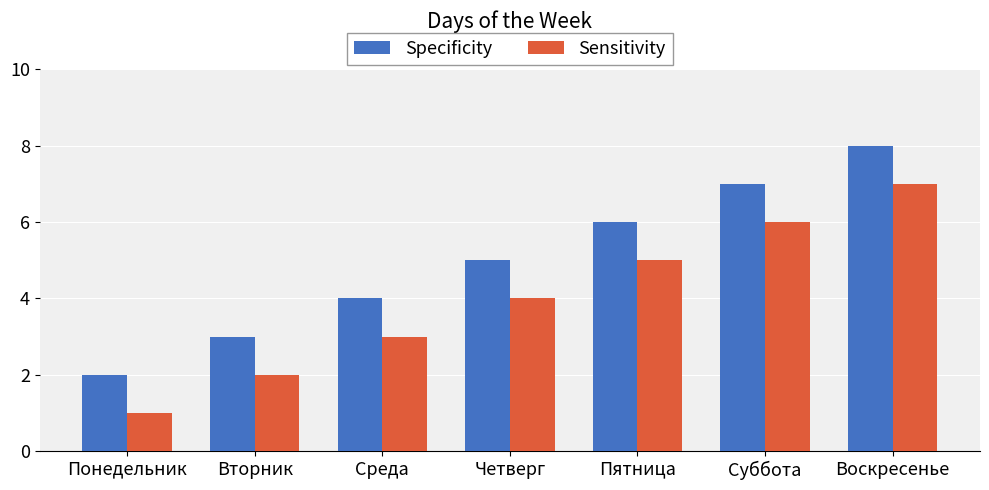

What is the total value across all series at Пятница?

11